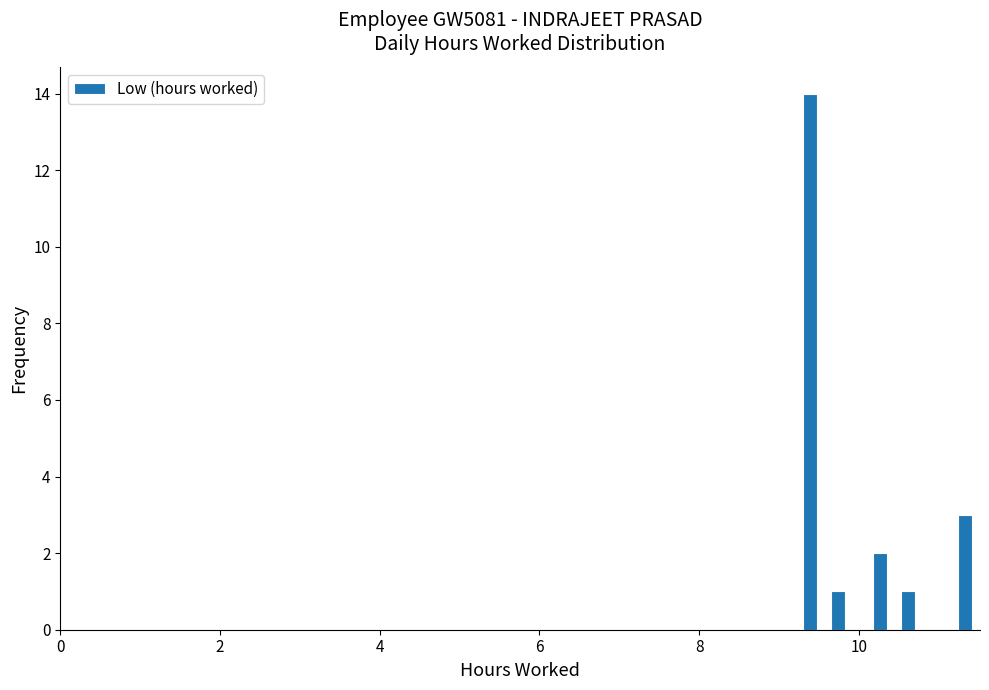

Read against the x-axis, roughly where is the centre of the tallest bar?

9.4